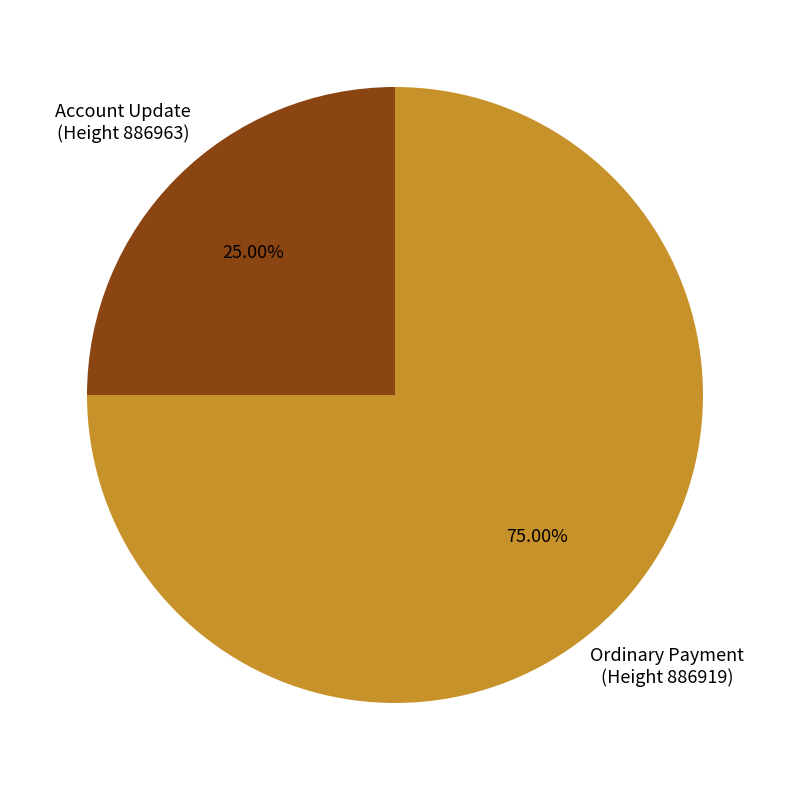

Rank the categories by value from highest to lowest.

Ordinary Payment (Height 886919), Account Update (Height 886963)